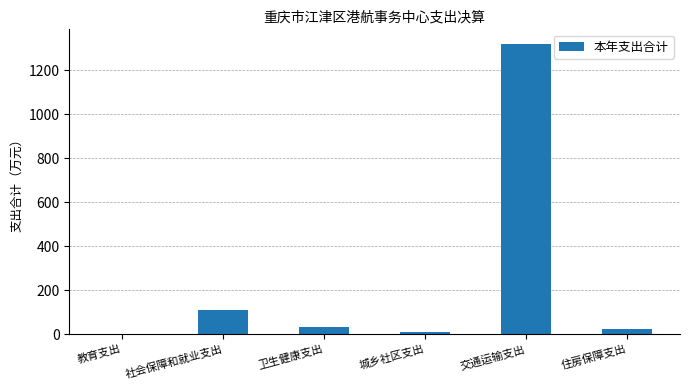

What is the sum of all values?

1500.7